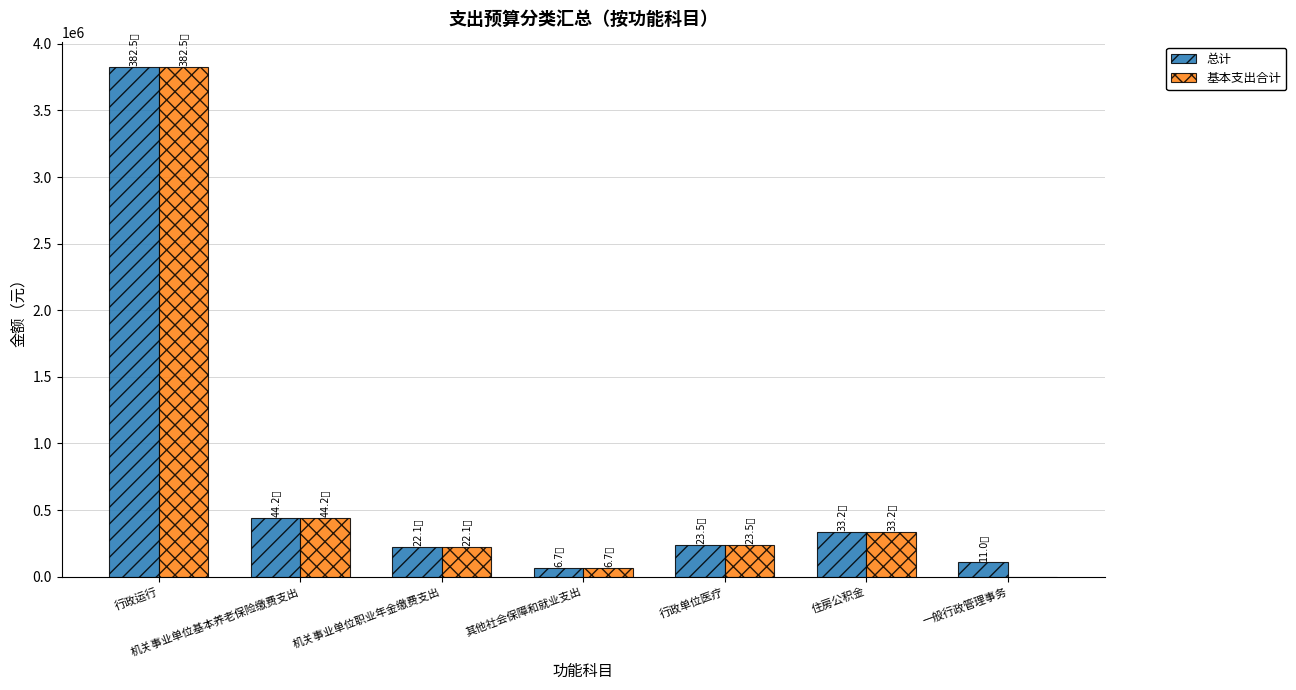

What is the total value across all series at 住房公积金?

663457.0